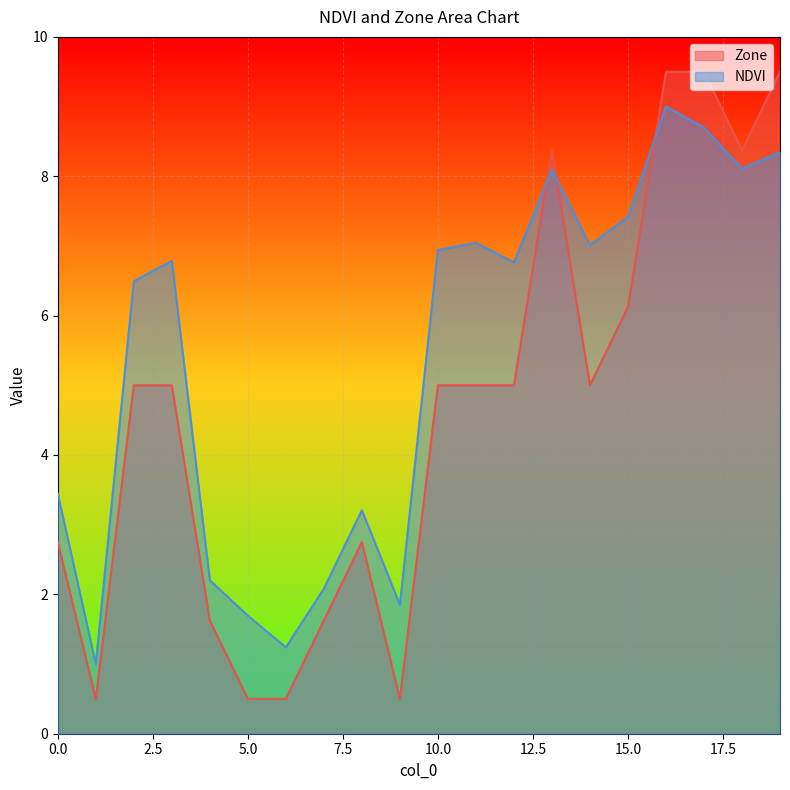

The Zone series shows 0.5 at 6. True or false?

True